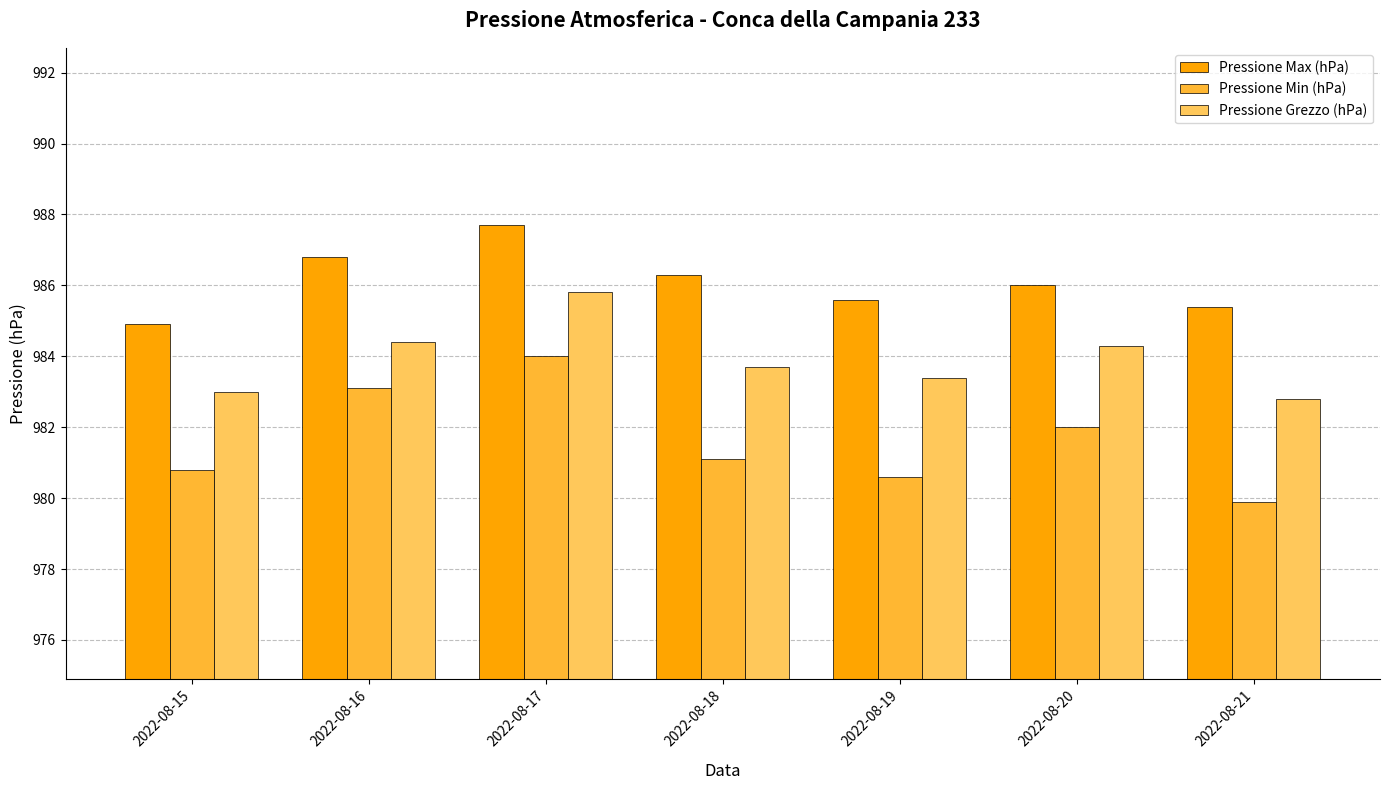

At which label does Pressione Grezzo (hPa) reach its minimum?

2022-08-21